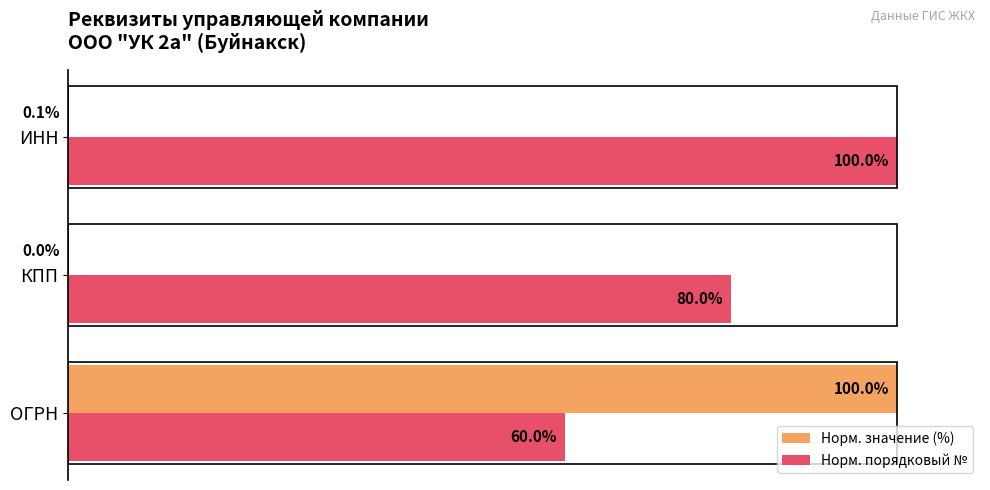

Is the value of Норм. значение (%) at КПП greater than the value of Норм. порядковый № at ОГРН?

No